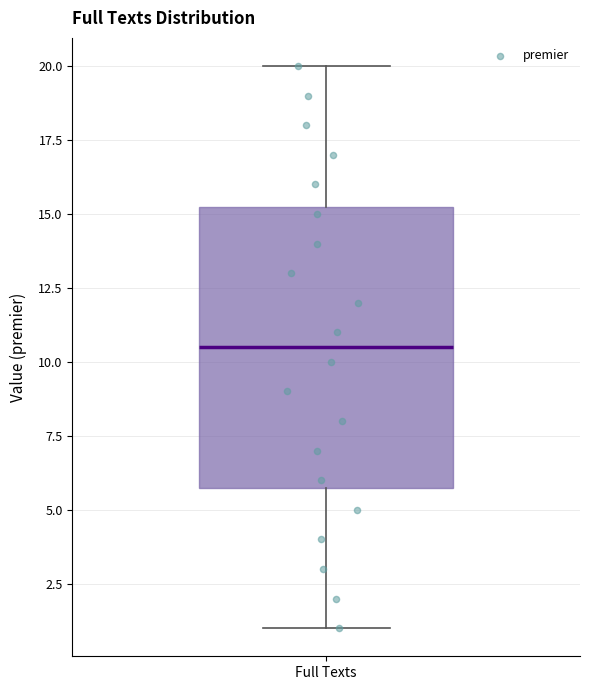

Read this box plot against the y-axis: the position of the median line, the range covered by the box, and the ends of both whiskers. The values are not printed on the chart, so give them approximately, as read against the axis.

median 10.5, box 6.0 to 15.5, whiskers 1.0 to 20.0